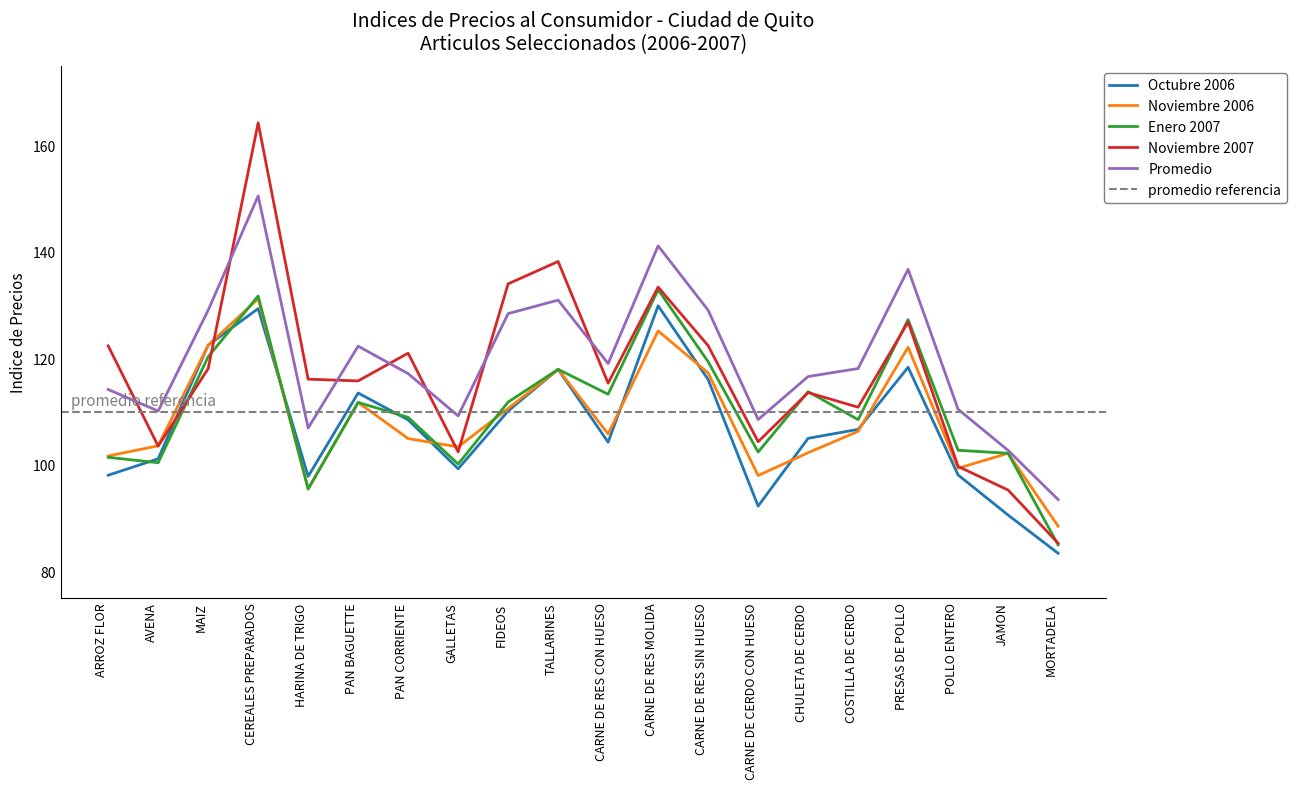

Between POLLO ENTERO and CARNE DE RES CON HUESO, which is larger?

CARNE DE RES CON HUESO